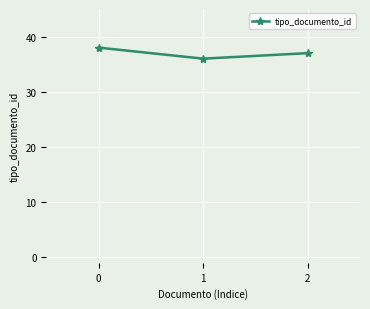

What is the change in value from 0 to 2?

-1